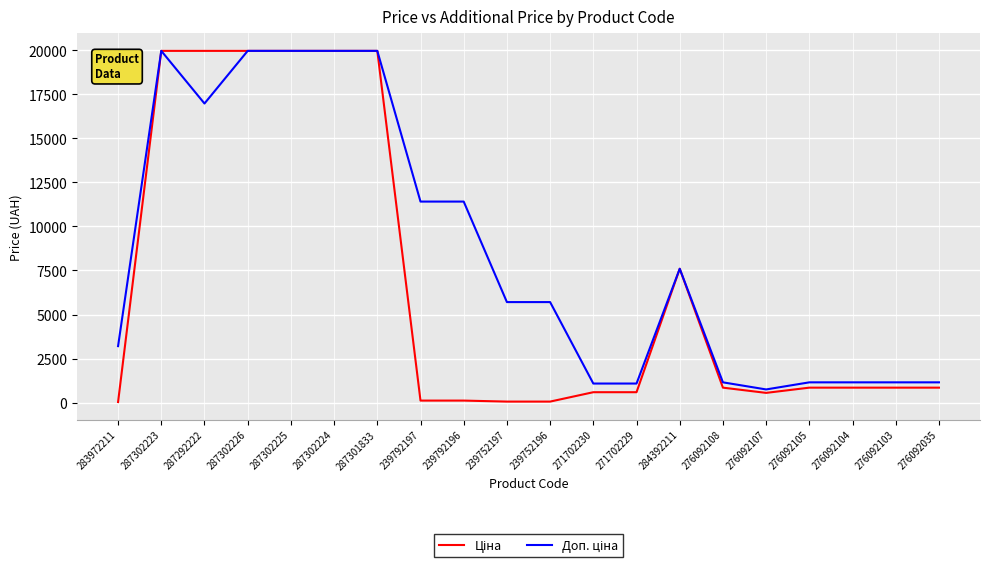

What is the maximum value shown in the chart?

19964.2